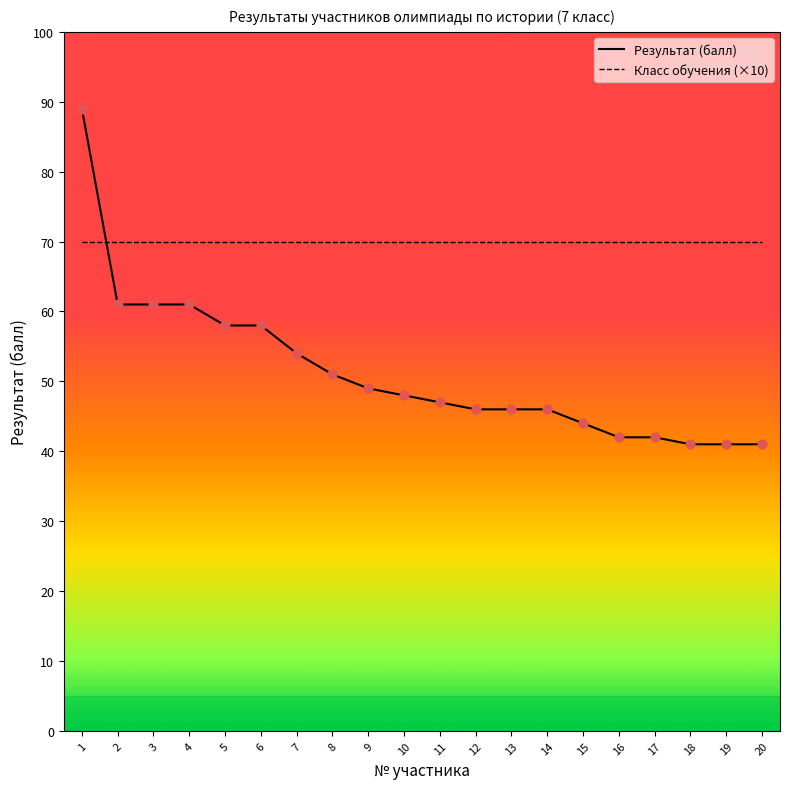

Which series has the widest spread of values?

Результат (балл)